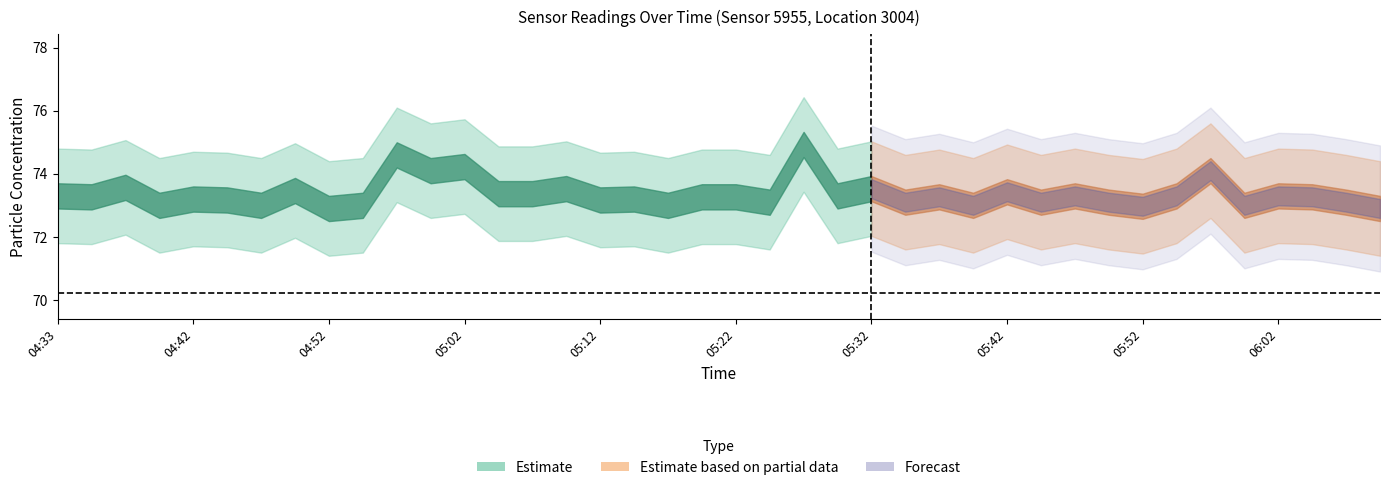

The P1 series shows 73.3 at 33. True or false?

True